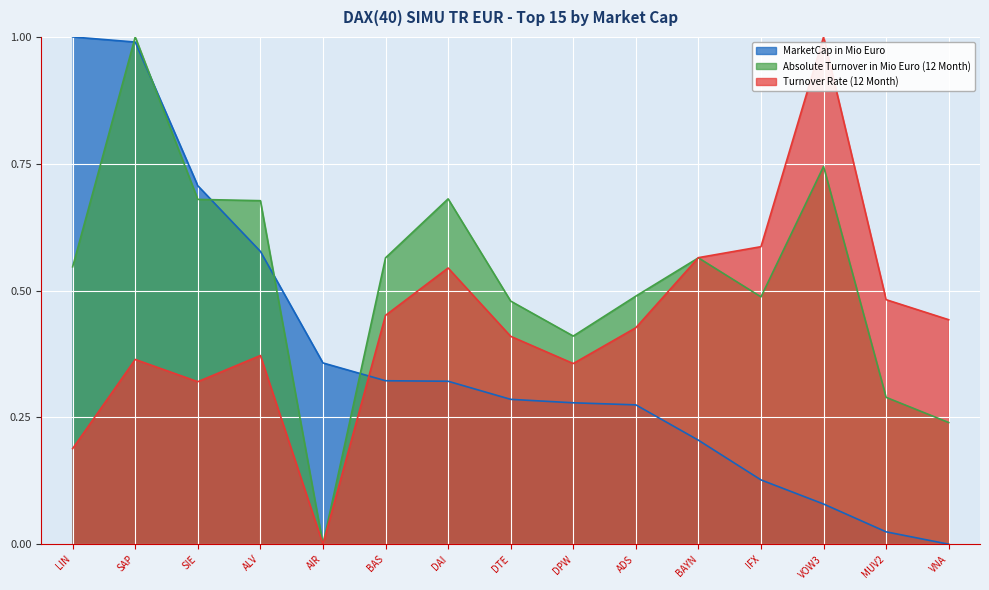

What is the difference between the maximum and minimum values in the Turnover Rate (12 Month) series?

1.0